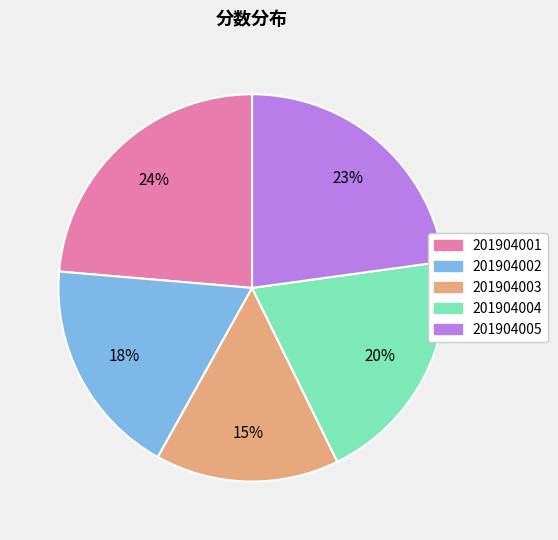

Combined, do 201904002 and 201904003 account for over 50%?

No